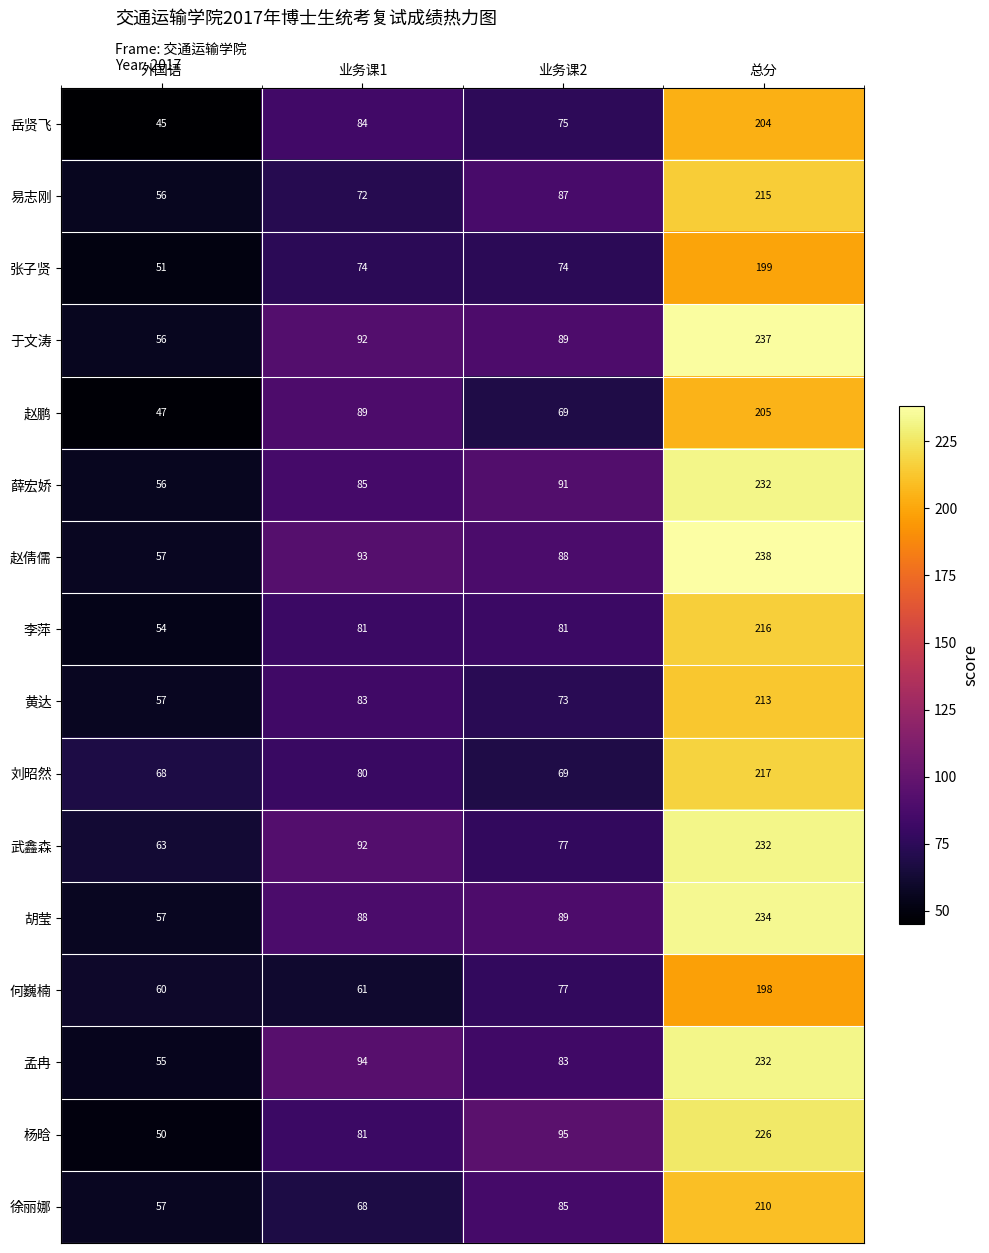

At which category is the sum across all series the highest?

总分